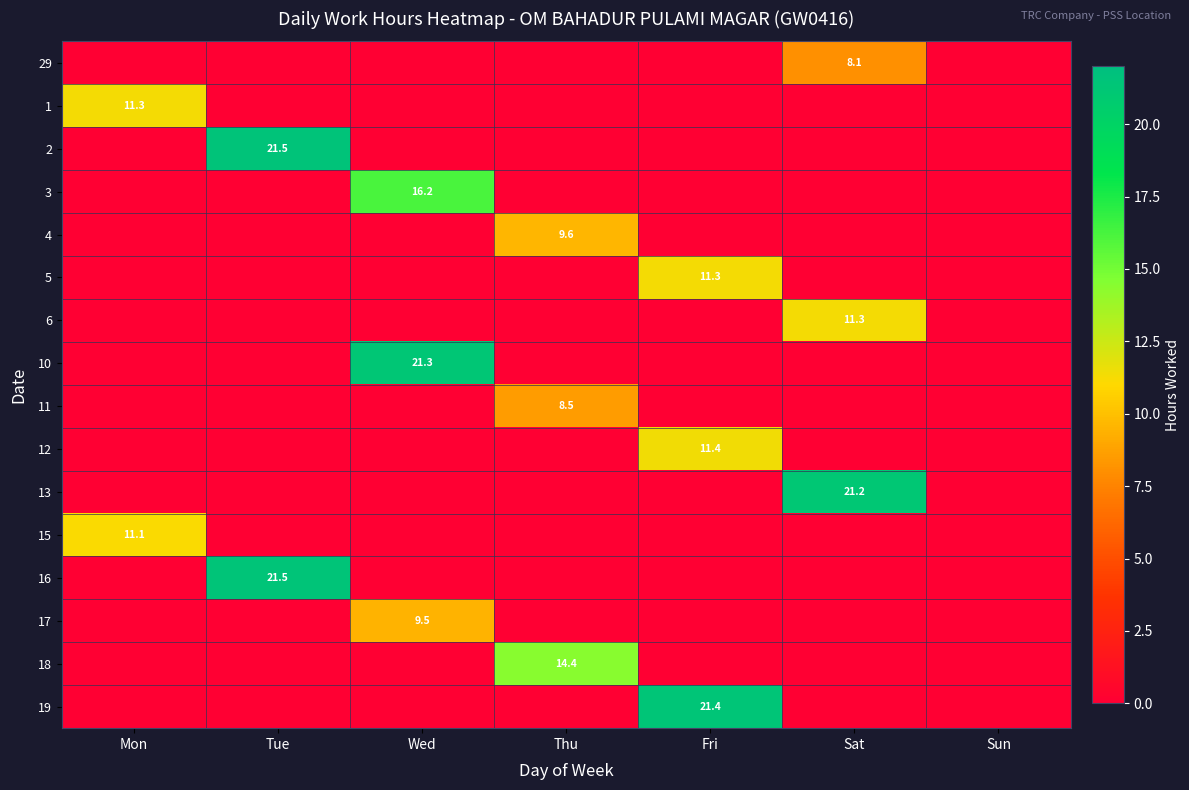

True or false: 13 has a value of 21.2 at Sat.

True